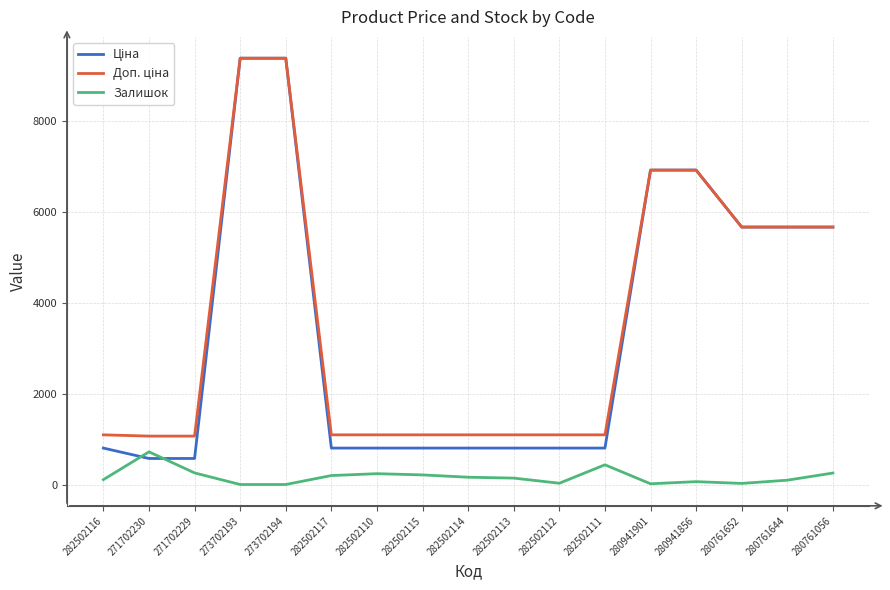

At which label does Залишок reach its peak?

271702230